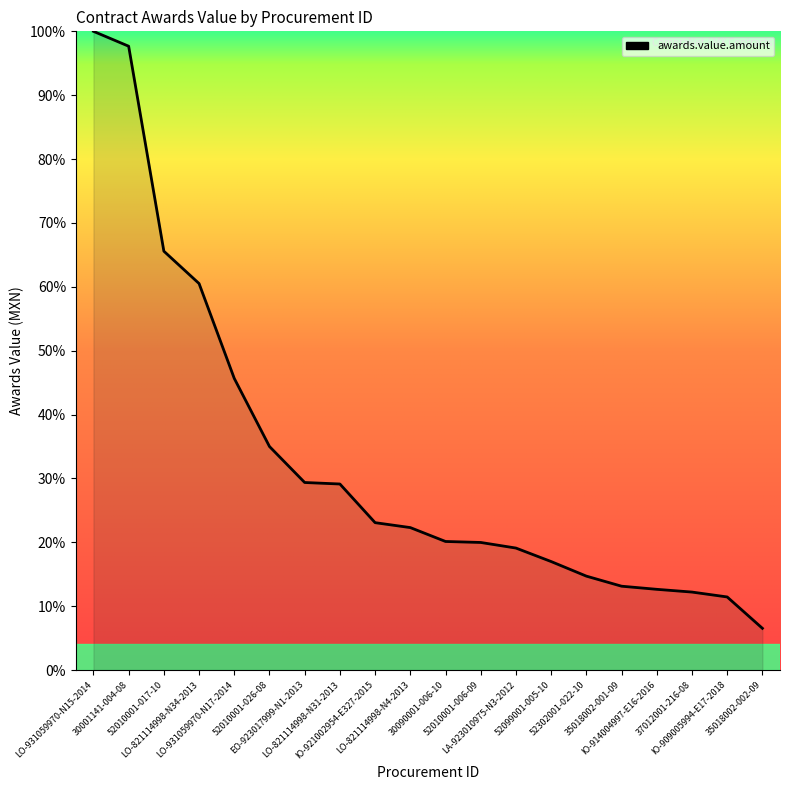

What is the sum of all values?

655.1